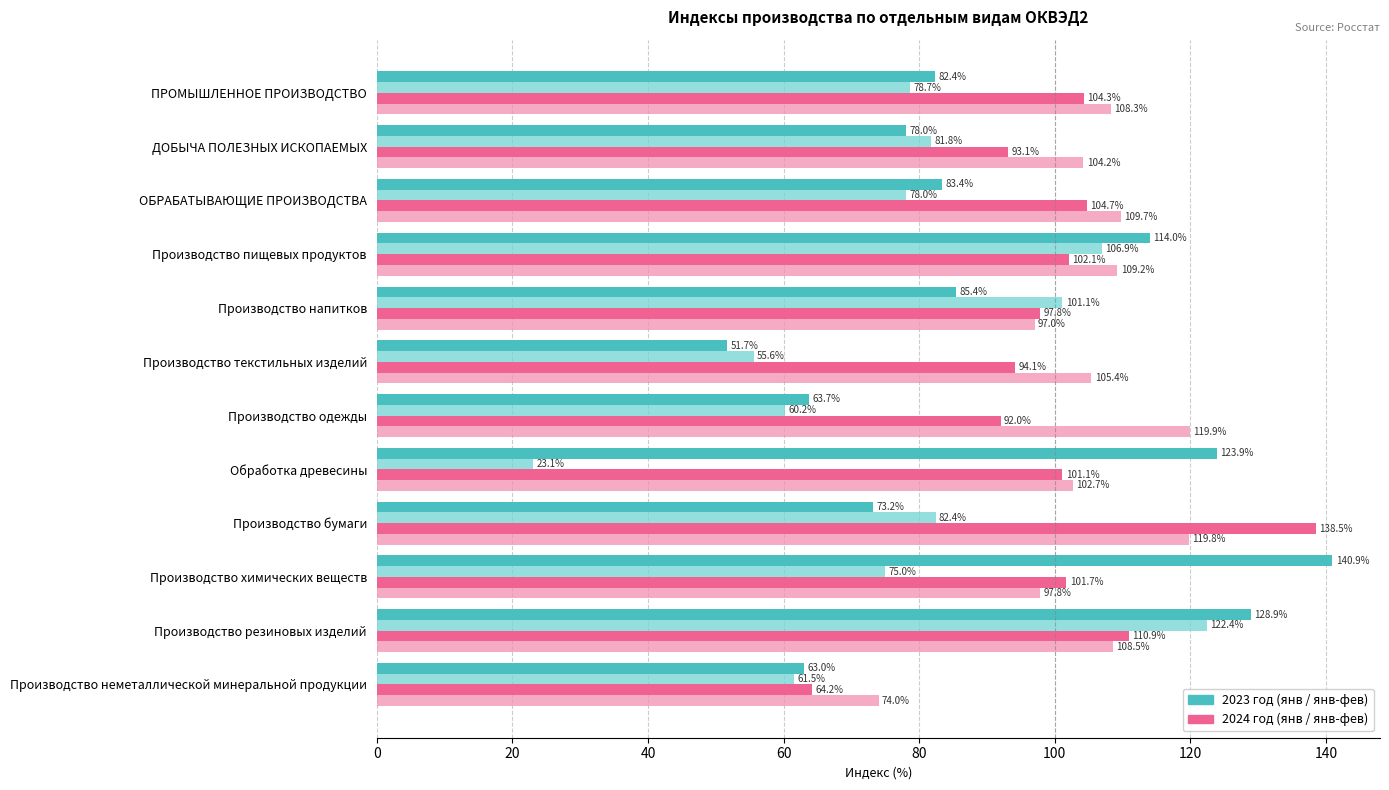

At which category does the chart reach its minimum across all series?

Обработка древесины